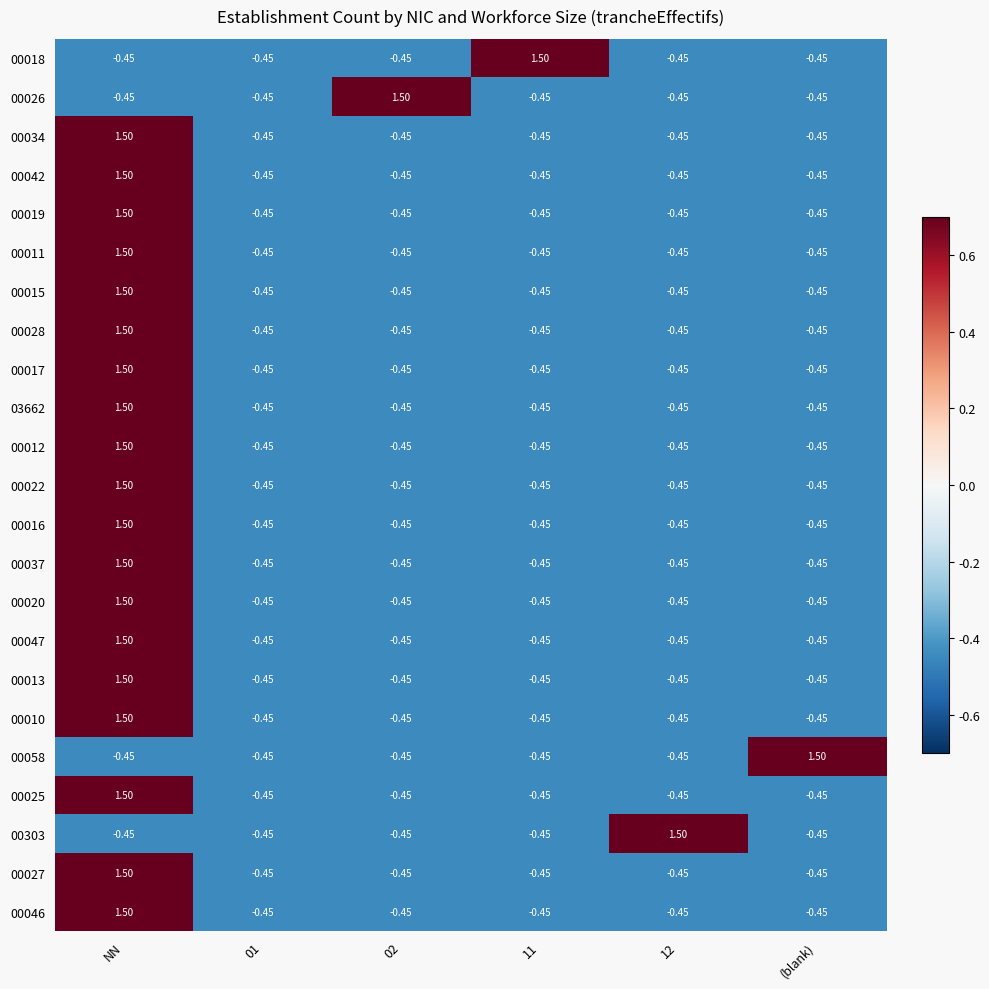

At which category is the sum across all series the highest?

NN